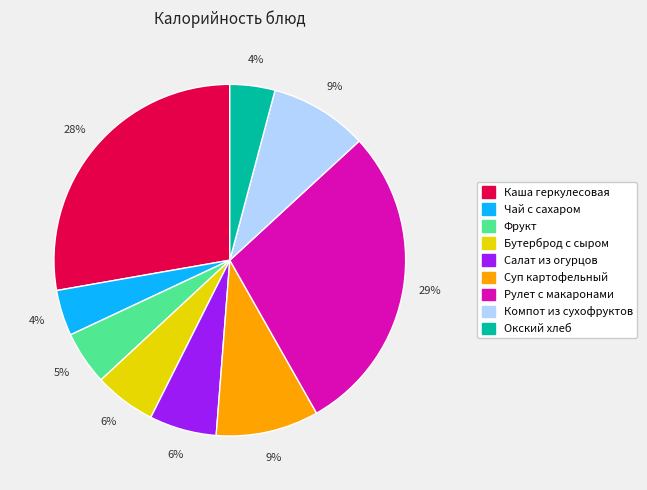

To the nearest percent, what is the difference between the Фрукт and Окский хлеб slice percentages?

1%